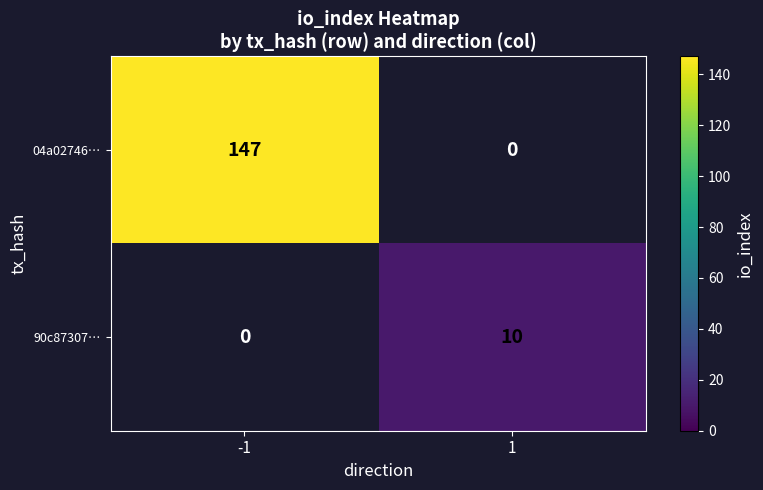

Rank the series by their average value, from highest to lowest.

04a02746…, 90c87307…